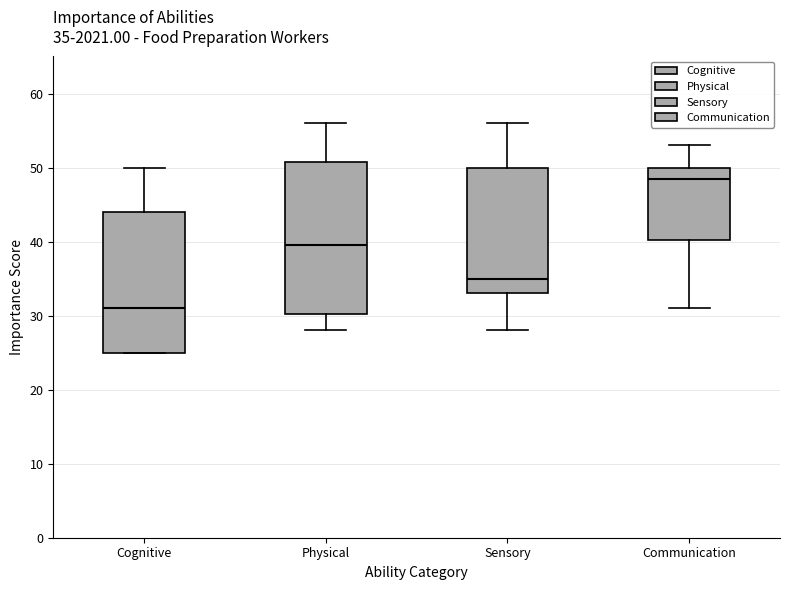

Which box's median line is the highest?

Communication